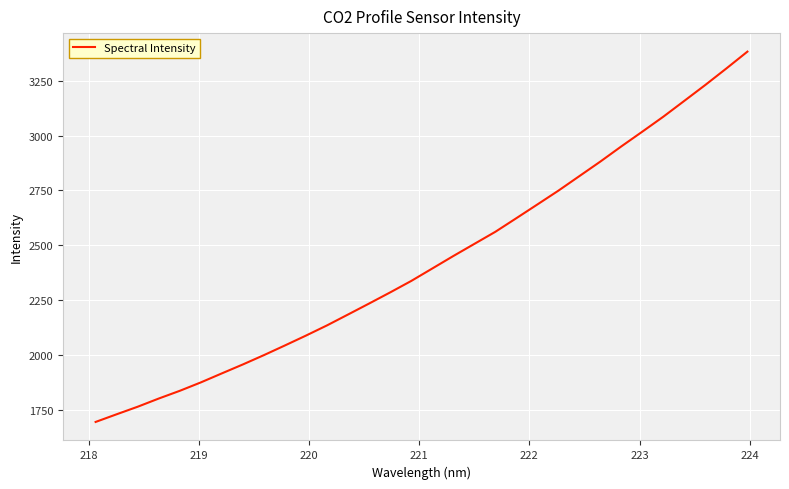

What is the greatest value displayed?

3383.2